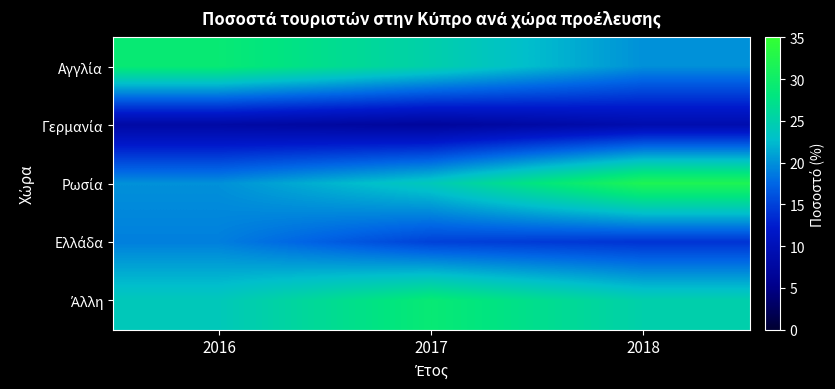

At 2016, list the series in order from smallest to largest.

Γερμανία, Ελλάδα, Ρωσία, Άλλη, Αγγλία